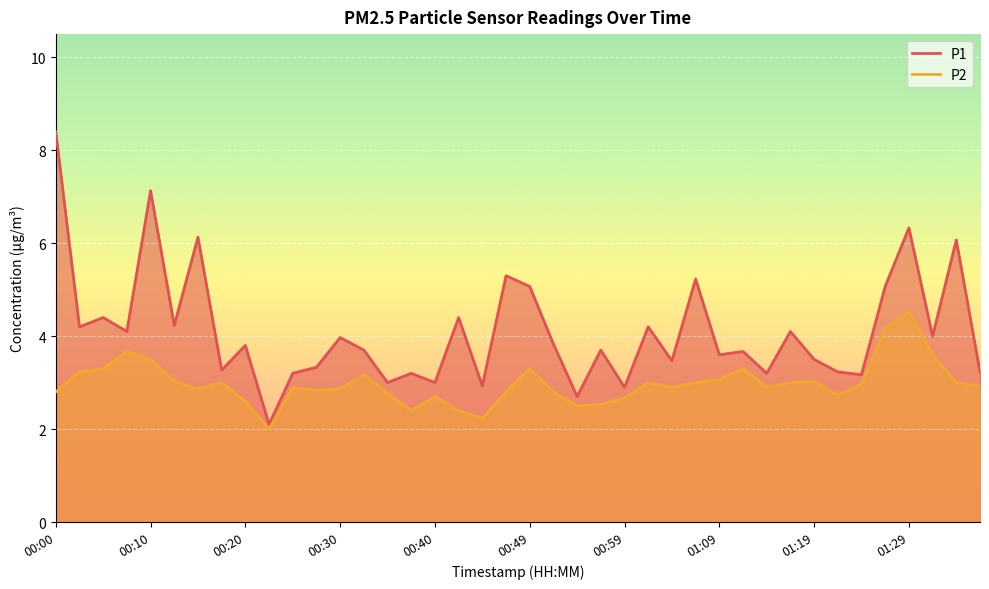

Which series has the widest spread of values?

P1